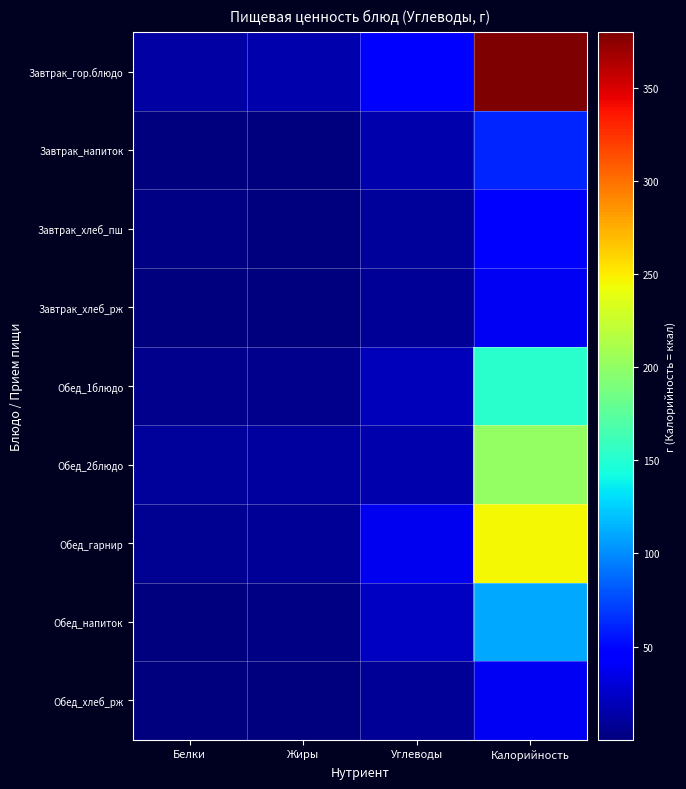

Reading left to right, extract all data points from this chart.

Завтрак_гор.блюдо: Белки=12.4	Жиры=15.8	Углеводы=47.0	Калорийность=379.8
Завтрак_напиток: Белки=0.1	Жиры=0.0	Углеводы=15.2	Калорийность=61.5
Завтрак_хлеб_пш: Белки=1.8	Жиры=0.2	Углеводы=9.8	Калорийность=47.9
Завтрак_хлеб_рж: Белки=1.3	Жиры=0.2	Углеводы=7.9	Калорийность=39.1
Обед_1блюдо: Белки=4.9	Жиры=4.9	Углеводы=19.6	Калорийность=151.6
Обед_2блюдо: Белки=10.3	Жиры=10.9	Углеводы=15.1	Калорийность=200.3
Обед_гарнир: Белки=6.3	Жиры=7.8	Углеводы=37.6	Калорийность=245.8
Обед_напиток: Белки=1.5	Жиры=1.7	Углеводы=22.4	Калорийность=110.9
Обед_хлеб_рж: Белки=1.3	Жиры=0.2	Углеводы=7.9	Калорийность=39.1